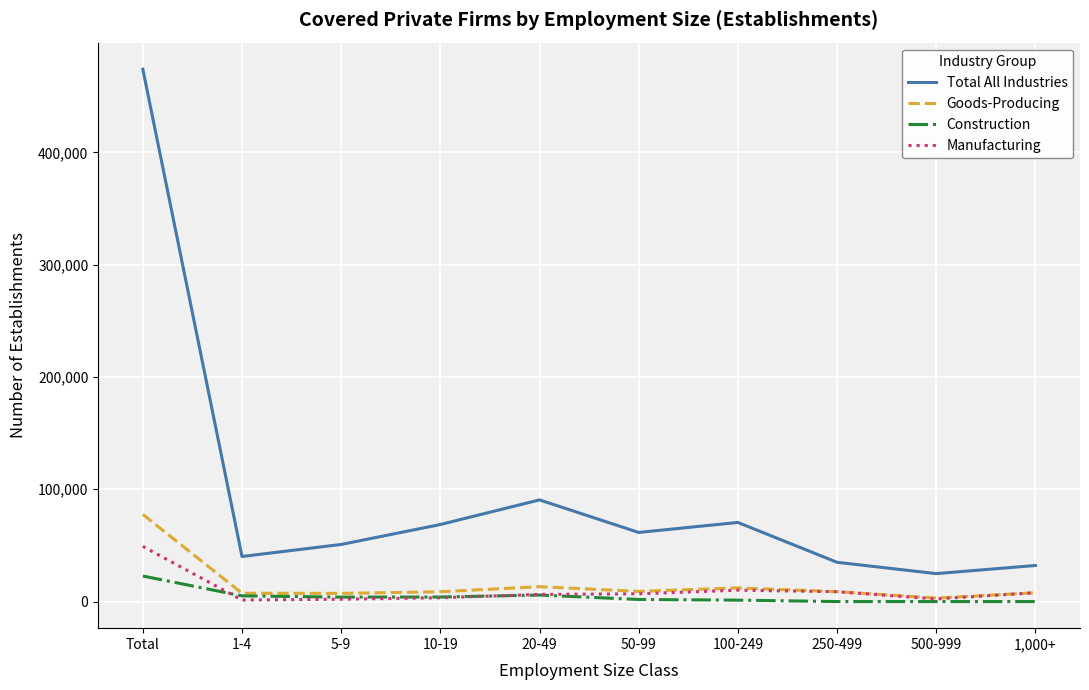

List the series in order of their peak value, highest first.

Total All Industries, Goods-Producing, Manufacturing, Construction